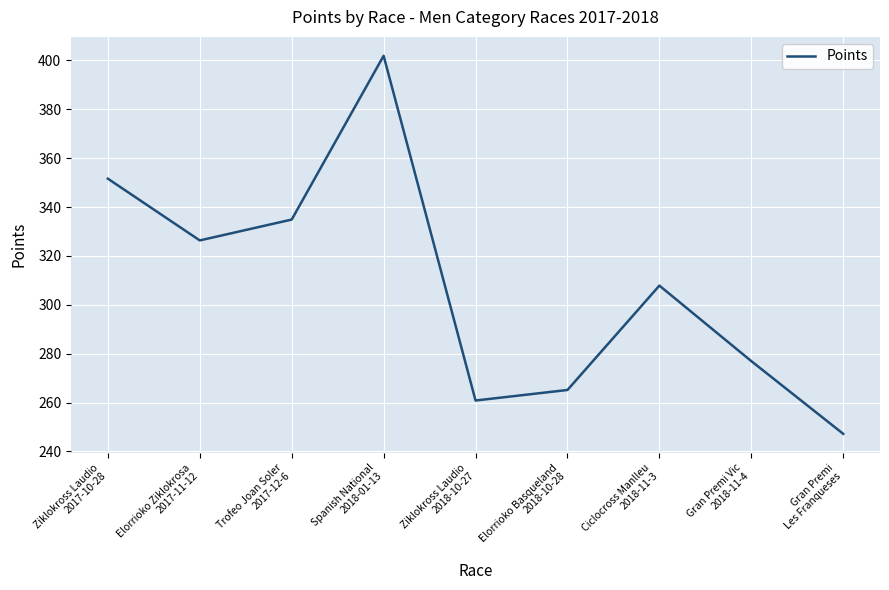

True or false: there are more than 0 points higher than both neighbors.

True